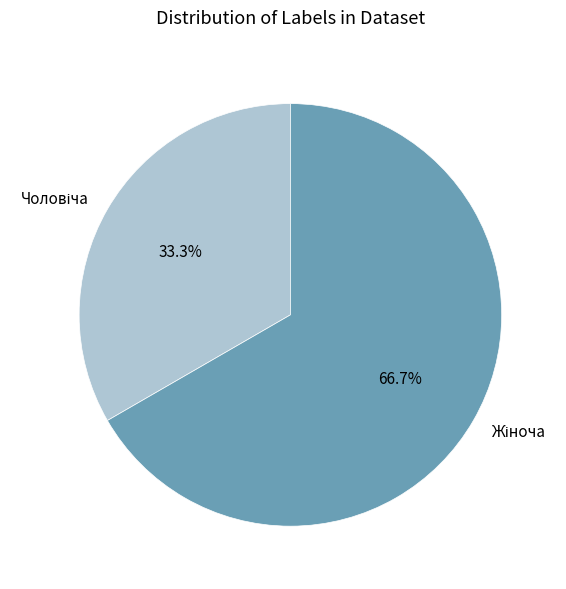

Is there any slice that represents more than half of the pie?

Yes